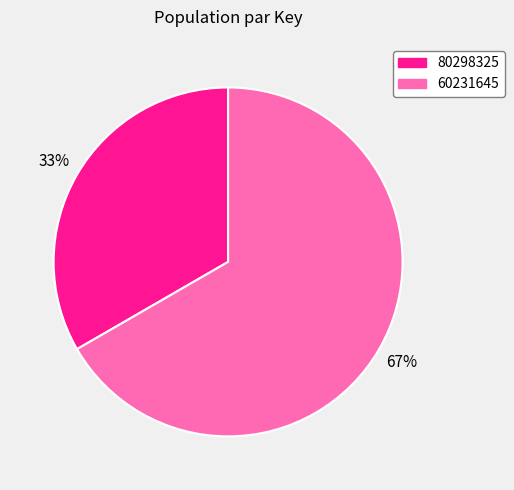

What is the ratio of the value at 80298325 to the value at 60231645?

0.5